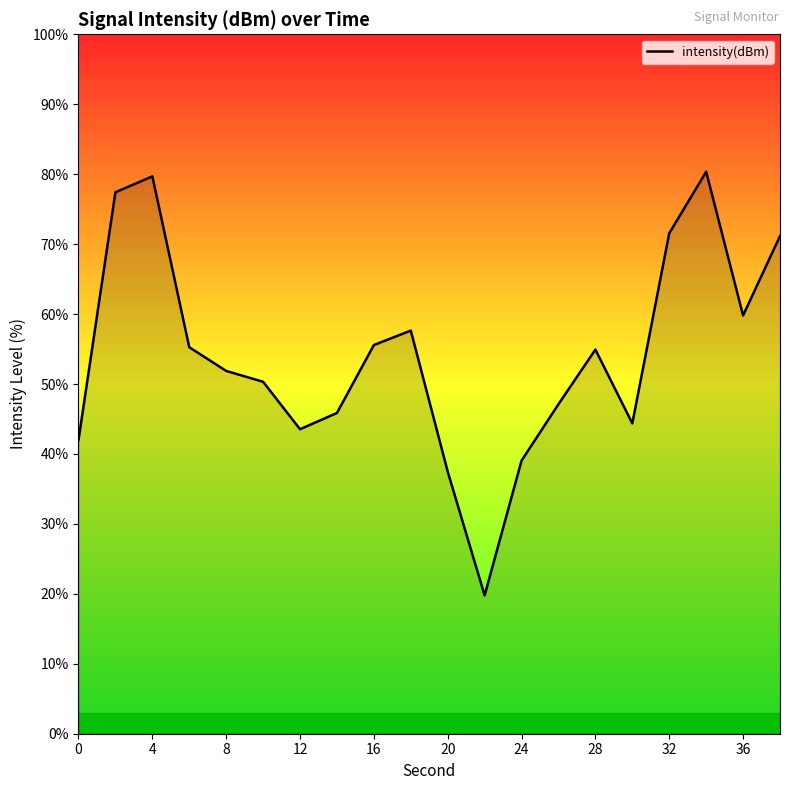

What is the average value?

54.2